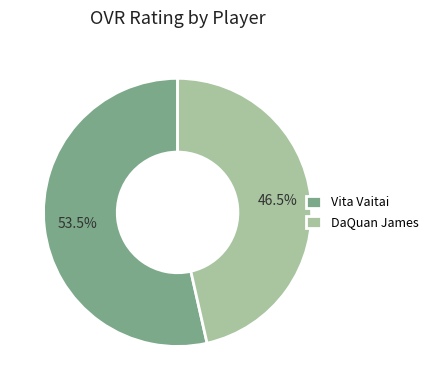

Which category has the smallest portion of the pie?

DaQuan James